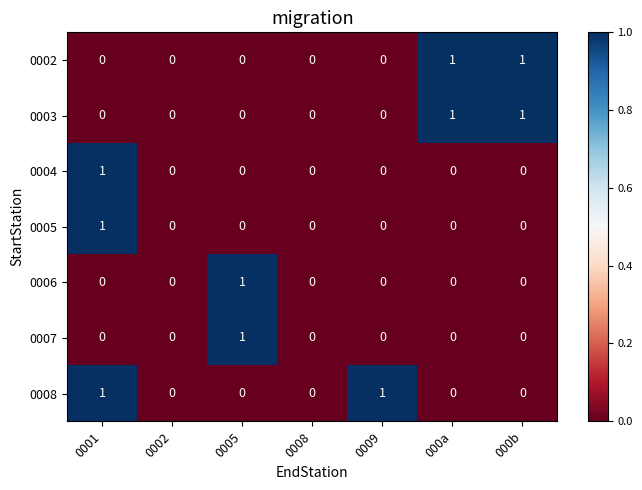

How many series are shown in this chart?

7